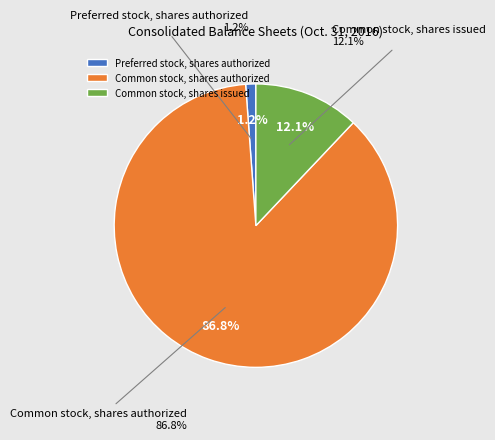

What percentage is the Common stock, shares issued slice, to the nearest percent?

12%